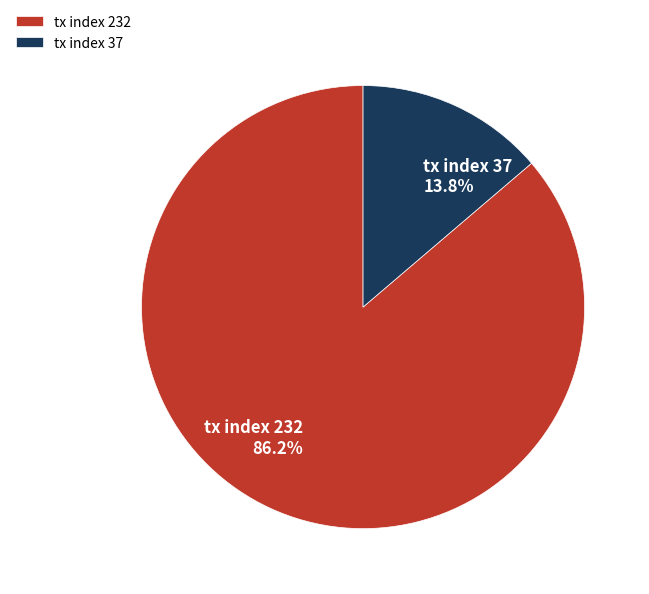

Rank the categories by value from highest to lowest.

tx index 232, tx index 37